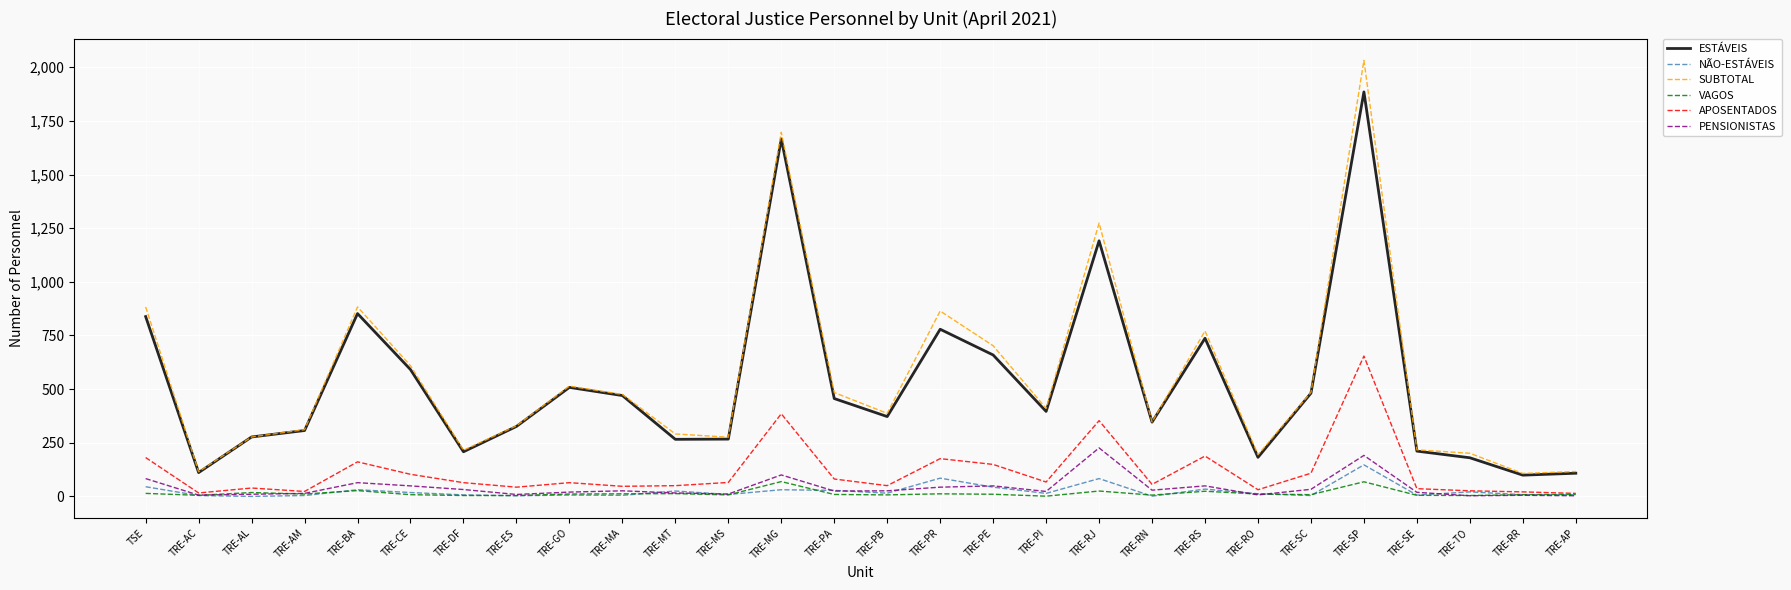

Is it true that NÃO-ESTÁVEIS equals 5 at TRE-MA?

True